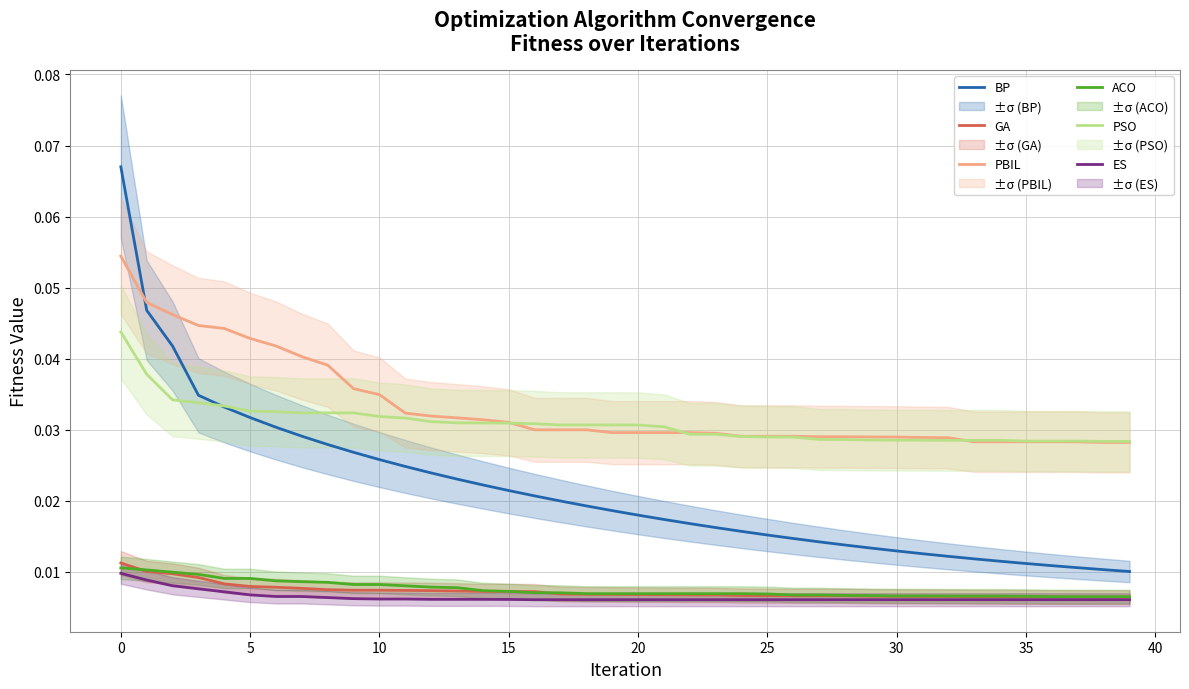

Does the chart have visible grid lines?

Yes